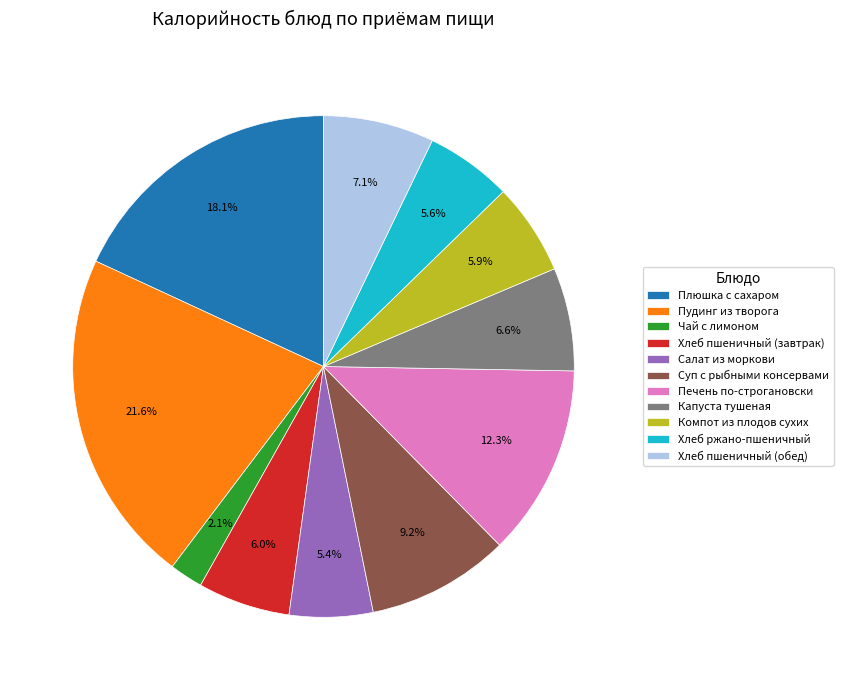

To the nearest percent, what percentage of the pie is Хлеб ржано-пшеничный?

6%